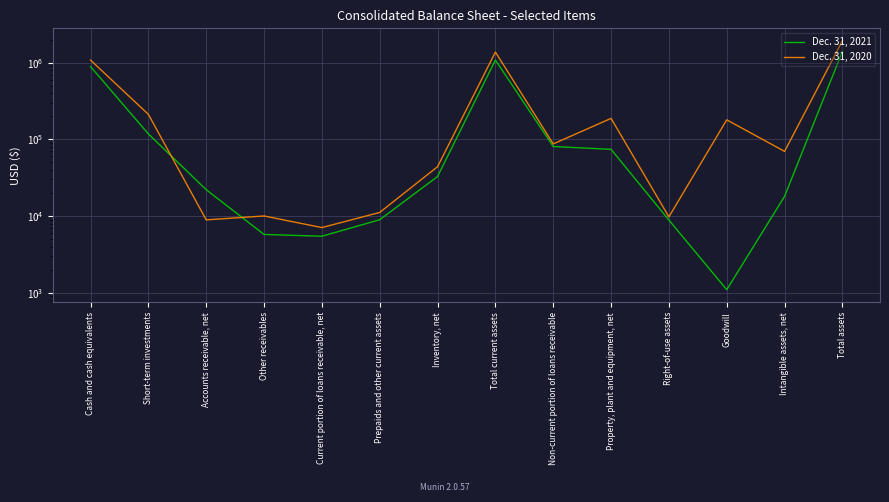

At which category does Dec. 31, 2021 reach its first local peak?

Total current assets